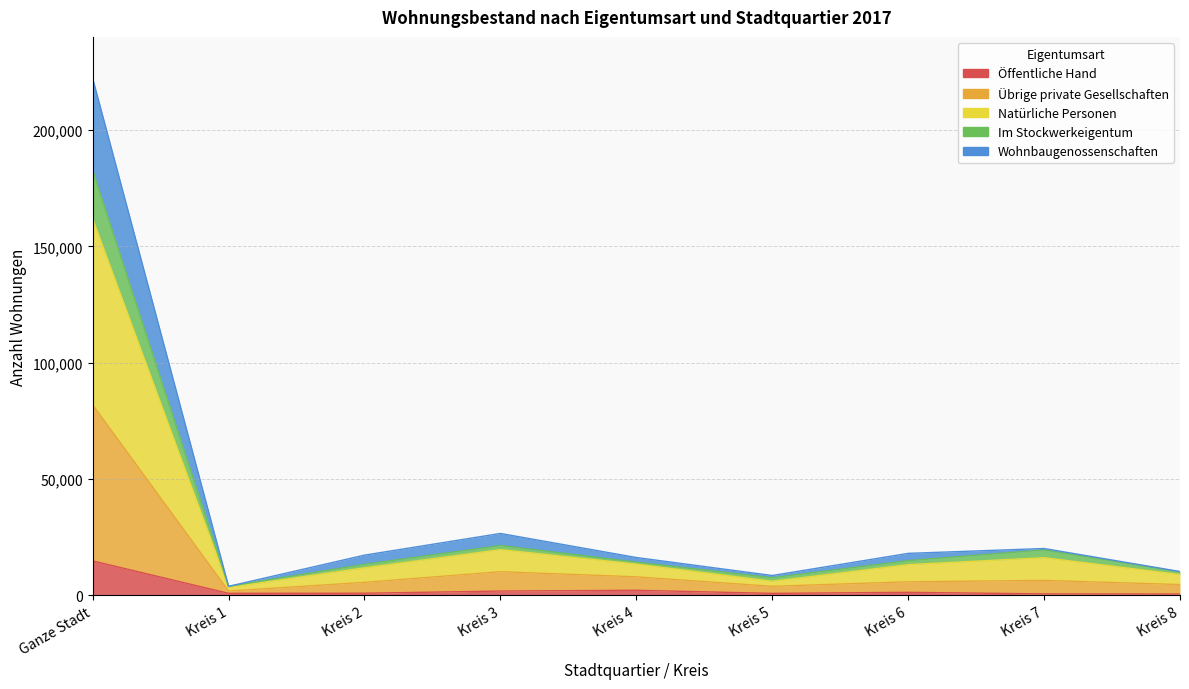

How many data points does each series have?

9